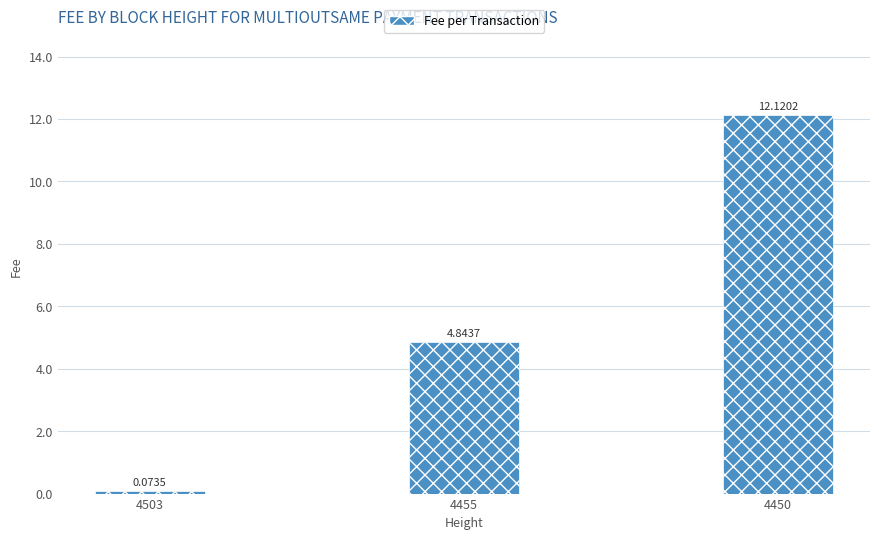

What is the maximum value shown in the chart?

12.1